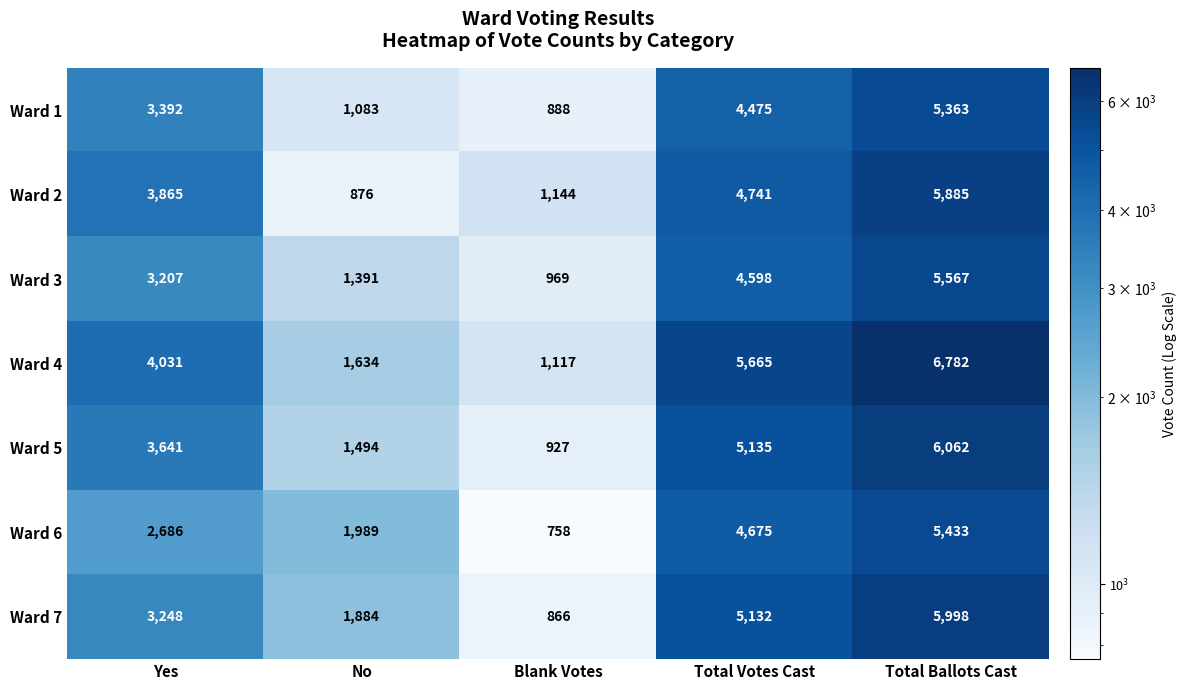

What is the highest value of the Ward 4 series?

6782